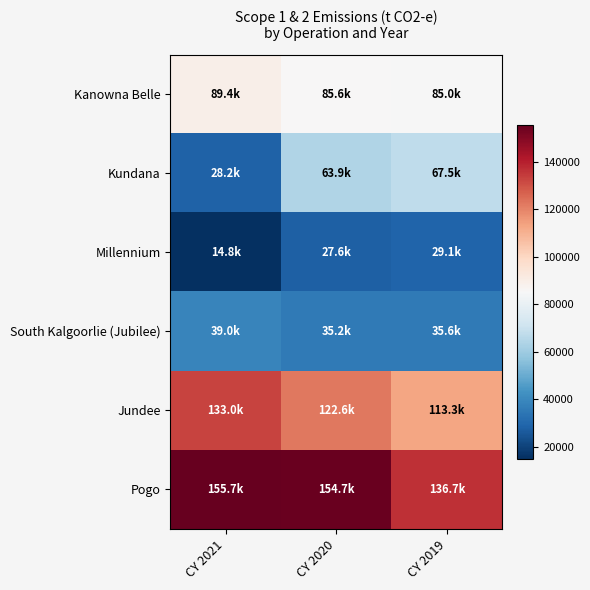

Reading left to right, extract all data points from this chart.

Kanowna Belle: CY 2021=89403.8	CY 2020=85632.0	CY 2019=84969.7
Kundana: CY 2021=28190.9	CY 2020=63863.5	CY 2019=67521.5
Millennium: CY 2021=14826.5	CY 2020=27621.0	CY 2019=29108.1
South Kalgoorlie (Jubilee): CY 2021=38959.0	CY 2020=35202.1	CY 2019=35558.5
Jundee: CY 2021=133030.9	CY 2020=122602.7	CY 2019=113260.2
Pogo: CY 2021=155669.4	CY 2020=154678.9	CY 2019=136673.9